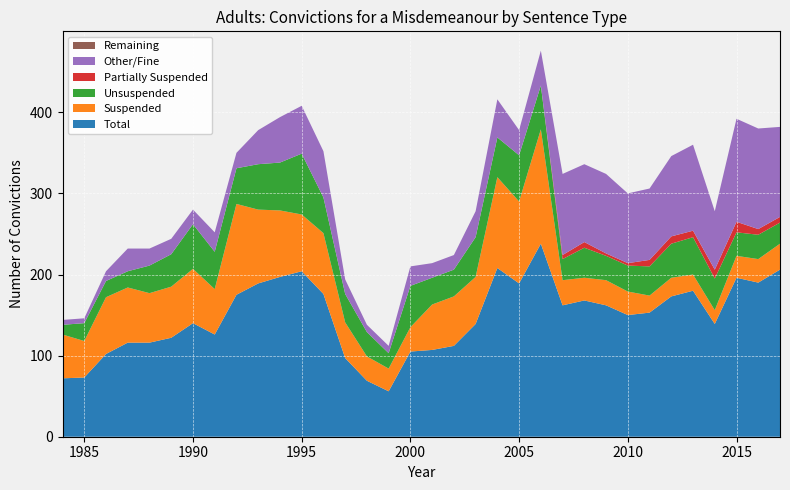

Reading right to left, what are all the values shown in this chart?

Total: 206	190	196	139	180	173	153	150	162	168	162	238	189	208	139	112	107	105	56	69	97	176	204	197	189	175	126	140	122	116	116	102	73	72
Suspended: 32	29	27	17	20	23	21	29	31	28	31	141	101	112	58	61	56	30	28	30	44	75	70	82	91	112	56	67	63	61	68	70	45	54
Unsuspended: 26	30	29	39	46	42	36	32	30	37	26	54	57	49	49	33	33	51	19	30	35	44	75	59	56	44	46	55	40	34	20	20	22	12
Partially Suspended: 7	7	13	11	8	9	8	3	3	7	5	0	0	0	0	0	0	0	0	0	0	0	0	0	0	0	0	0	0	0	0	0	0	0
Other/Fine: 111	124	127	72	106	99	88	86	98	96	100	43	31	47	32	18	18	24	9	9	18	57	59	56	42	19	24	18	19	21	28	12	6	6
Remaining: 0	0	0	0	0	0	0	0	0	0	0	0	0	0	0	0	0	0	0	0	0	0	0	0	0	0	0	0	0	0	0	0	0	0